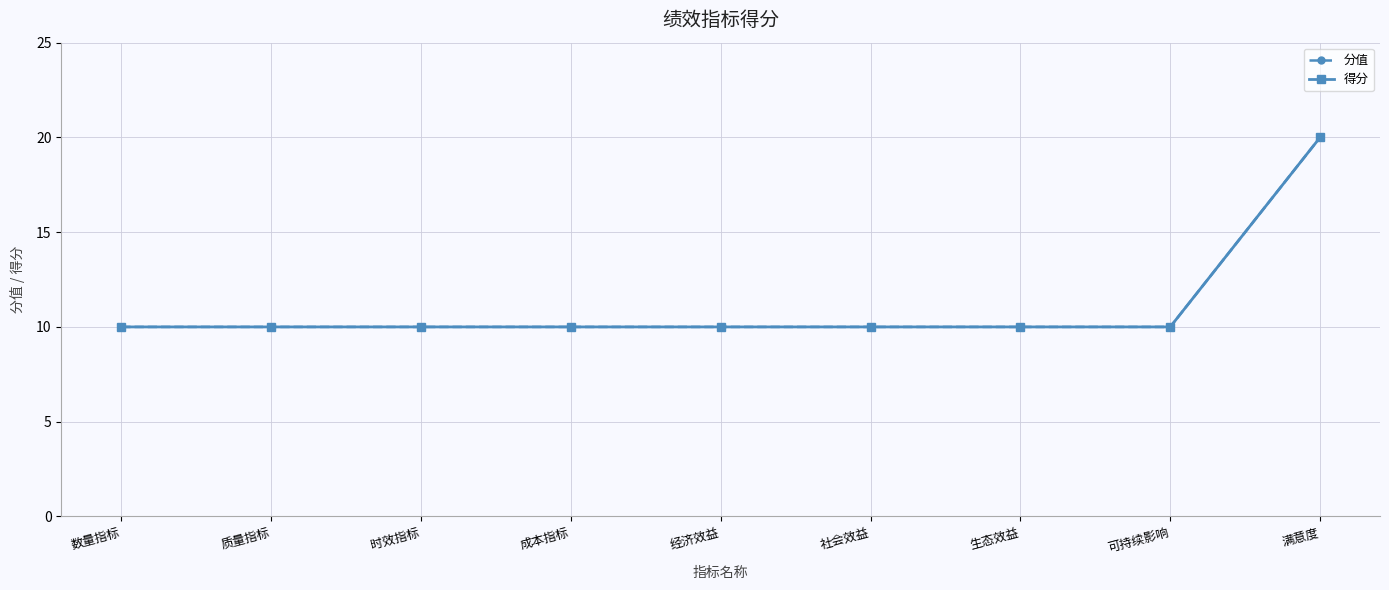

Does the chart have visible grid lines?

Yes